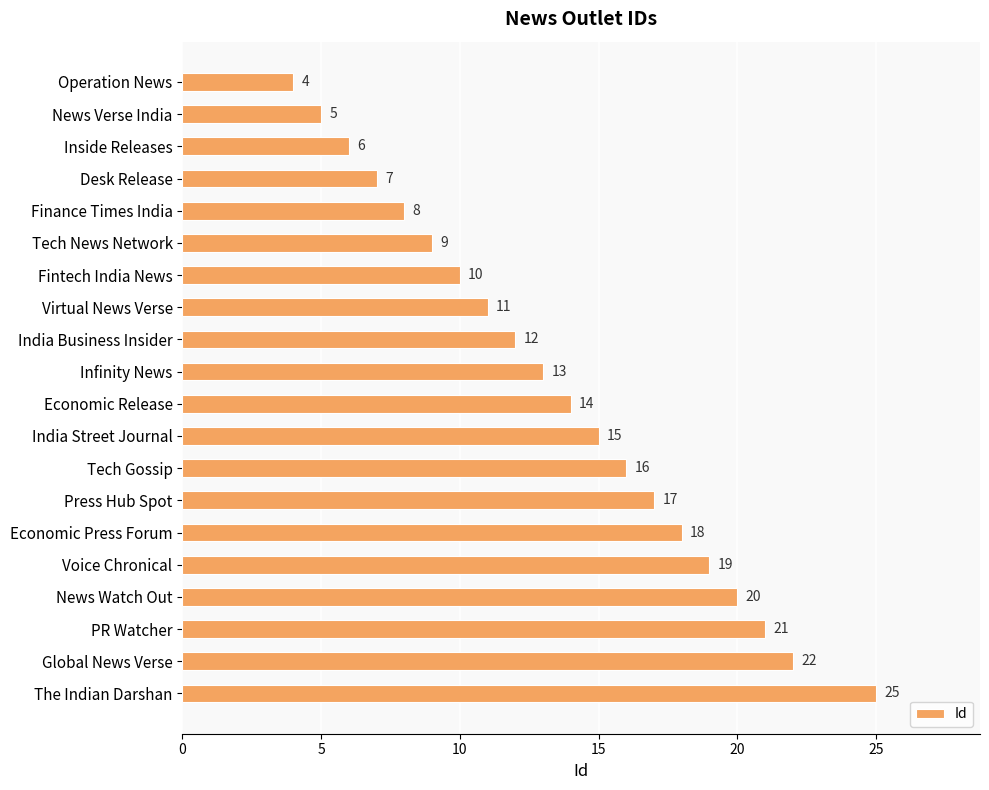

Which has a higher value, The Indian Darshan or Economic Press Forum?

The Indian Darshan